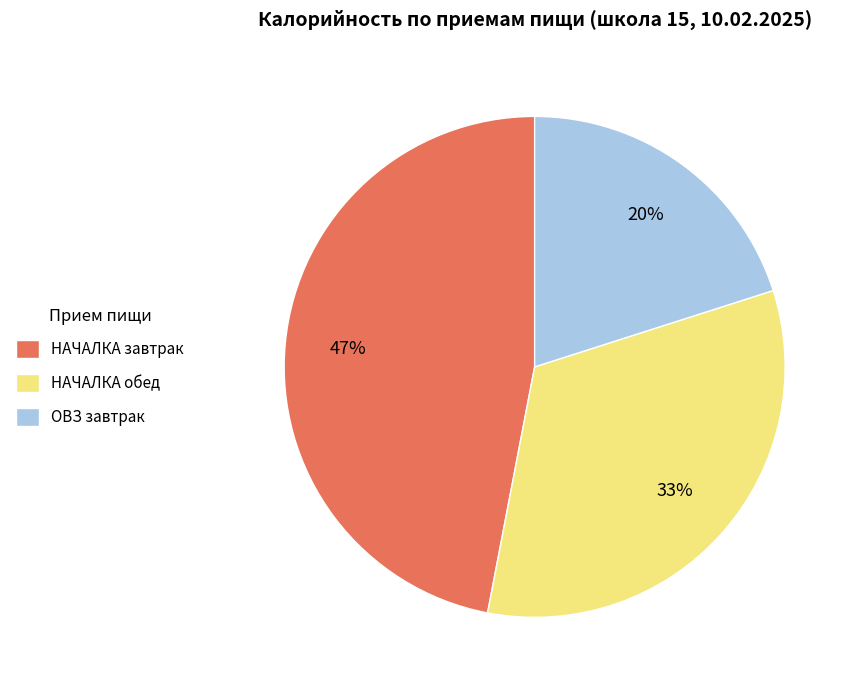

True or false: НАЧАЛКА завтрак accounts for 47% of the total.

True